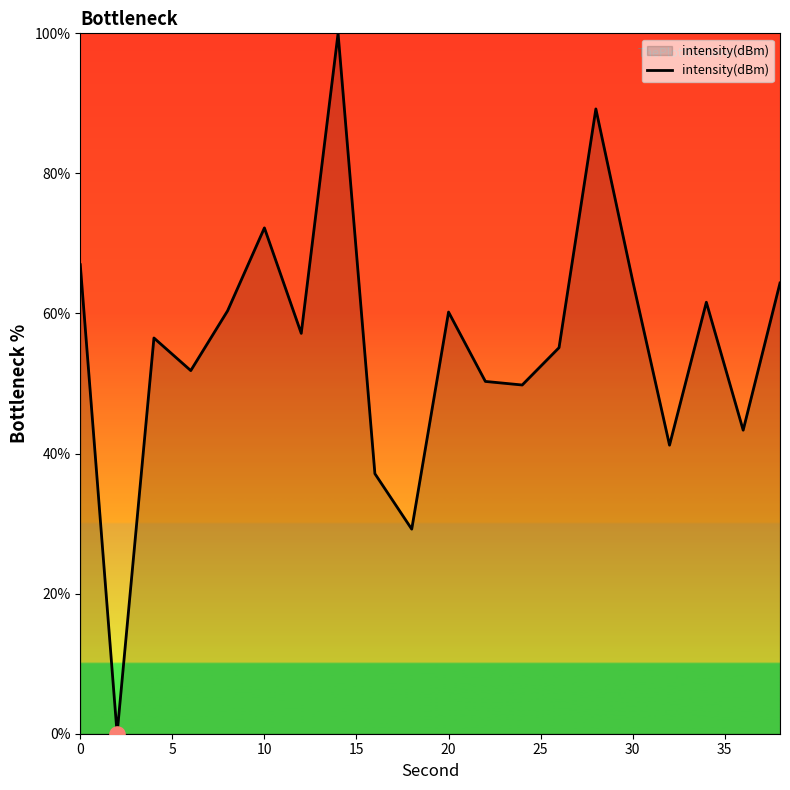

What is the difference between the maximum and minimum values?

100.0